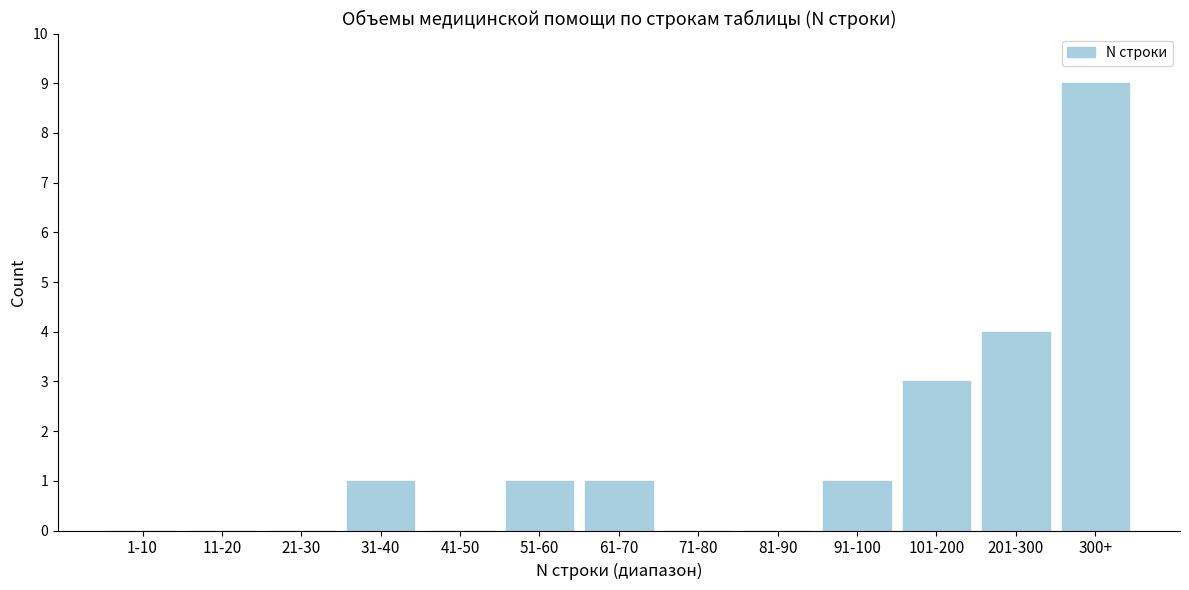

Reading right to left, what are all the values shown in this chart?

300+=9	201-300=4	101-200=3	91-100=1	81-90=0	71-80=0	61-70=1	51-60=1	41-50=0	31-40=1	21-30=0	11-20=0	1-10=0